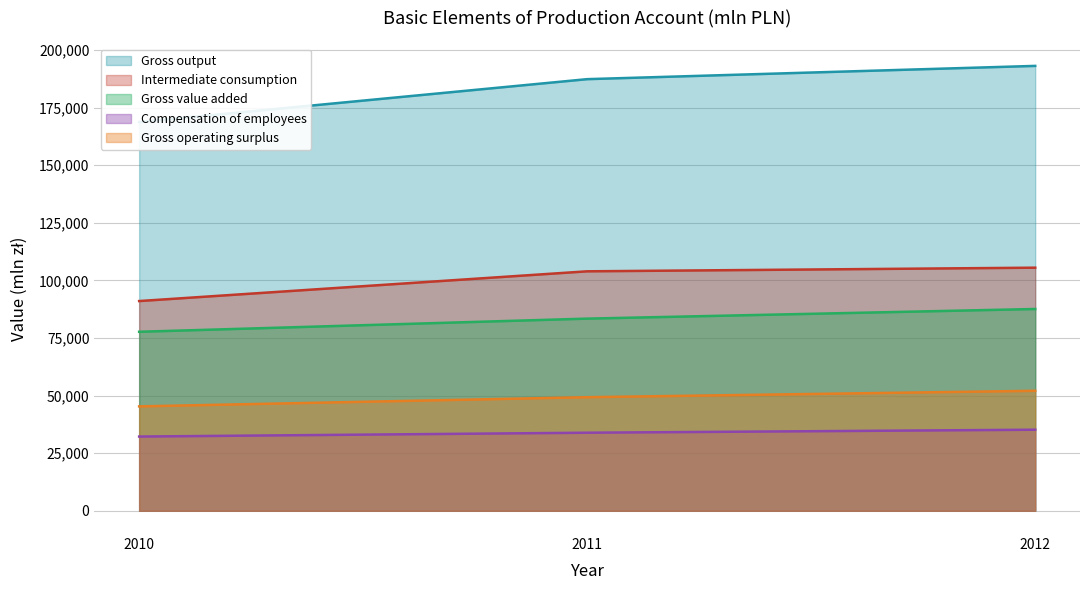

What is the difference between the second highest and minimum values in the Gross operating surplus series?

3987